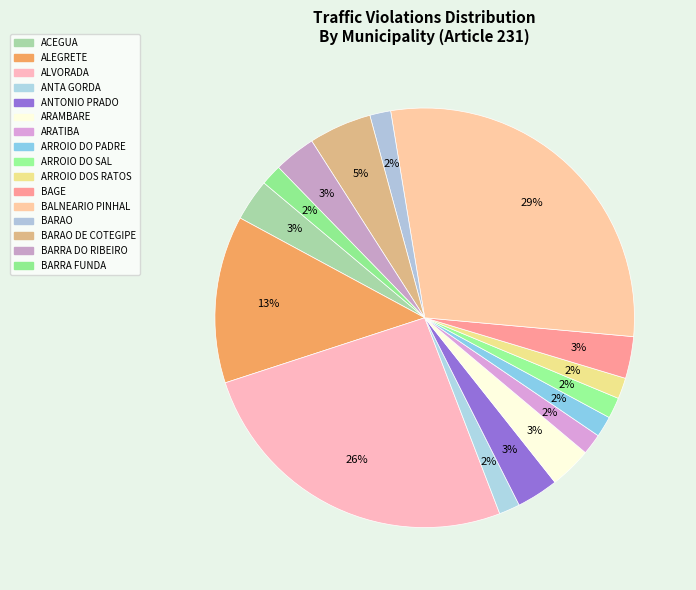

Count the number of slices in the pie.

16